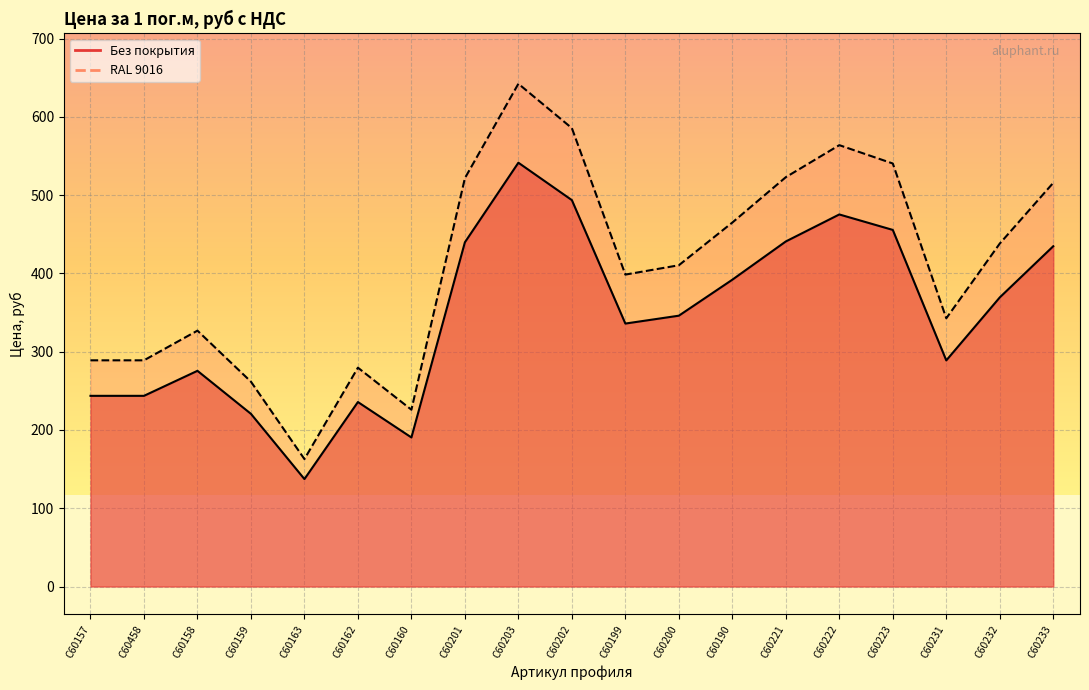

The Без покрытия series shows 372.6 at С60458. True or false?

False